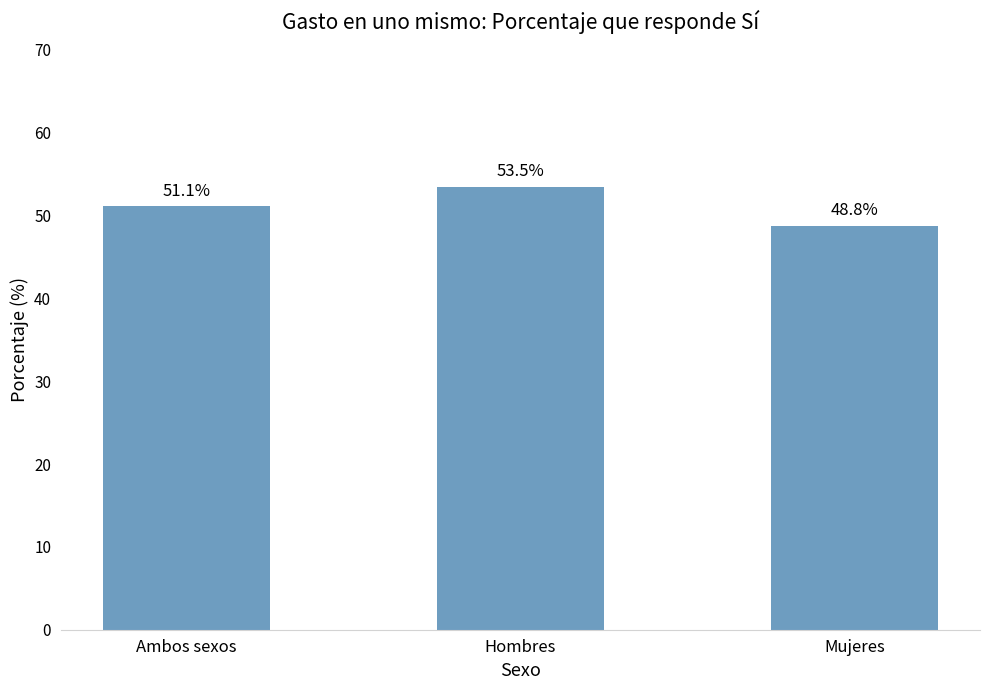

The chart shows a value of 48.8 at Mujeres. True or false?

True